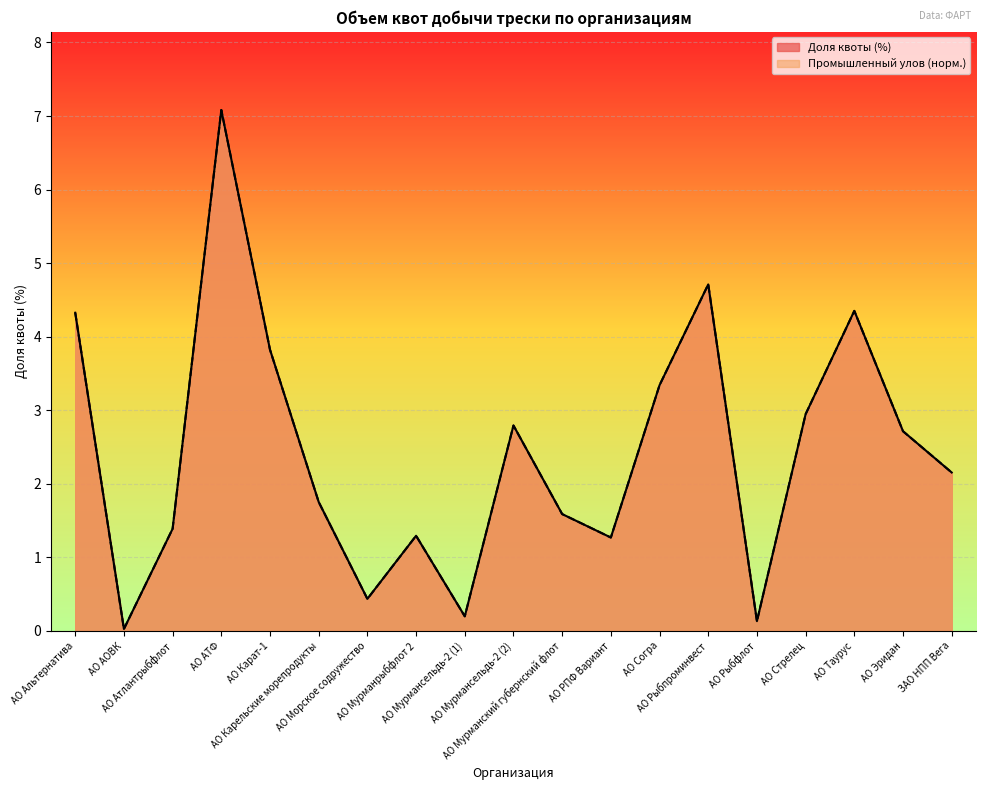

Where is Доля квоты (%) nearest to the value 3?

АО Стрелец